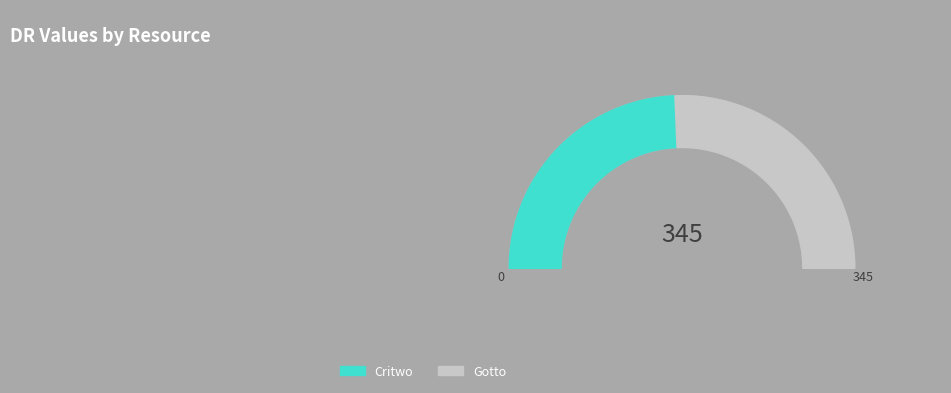

The Critwo slice represents 40% of the pie. True or false?

False